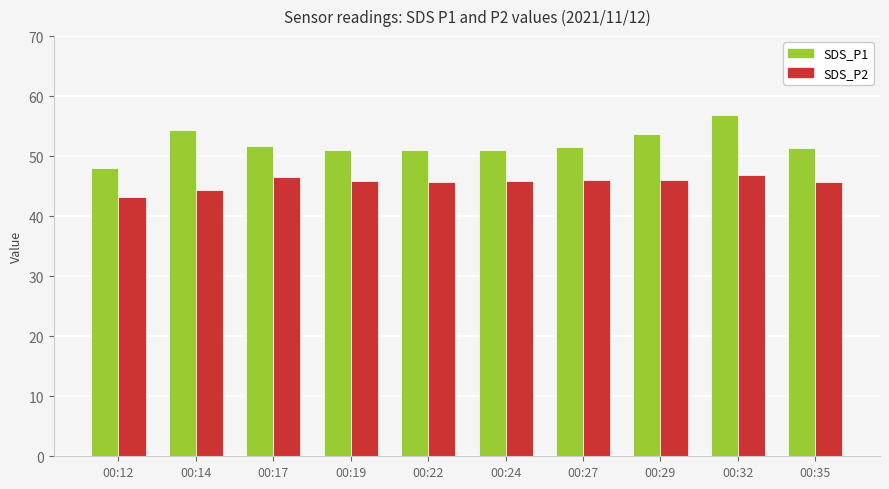

At how many categories does at least one series exceed 43?

10